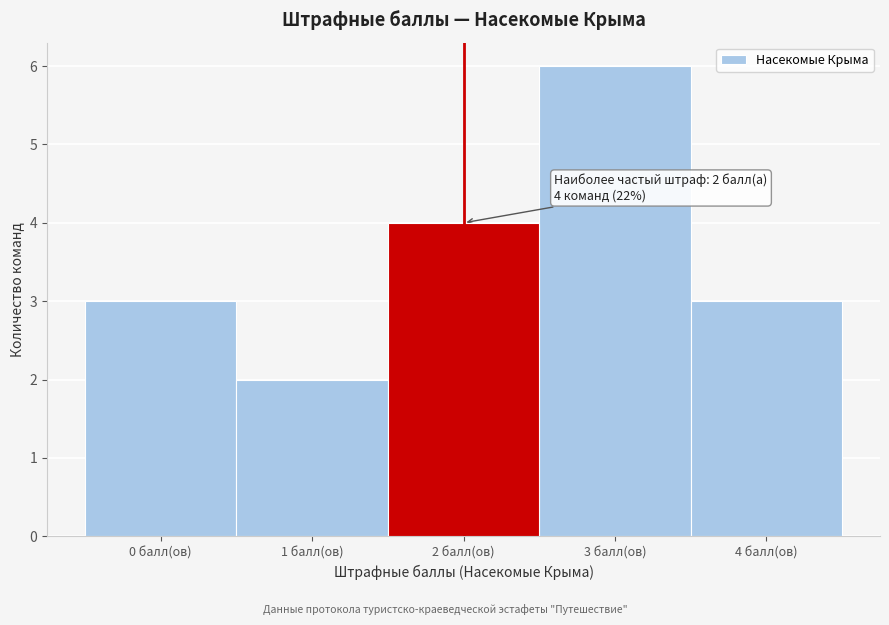

Over which range of the x-axis is the bar tallest?

2.5 to 3.5